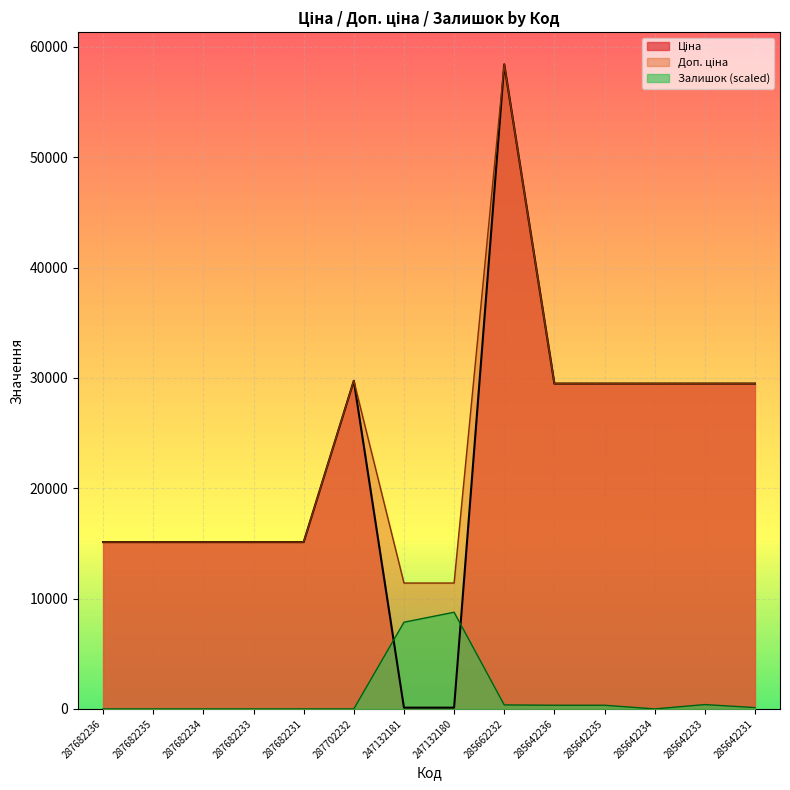

Which has a higher value, 285642233 or 285642236?

285642233